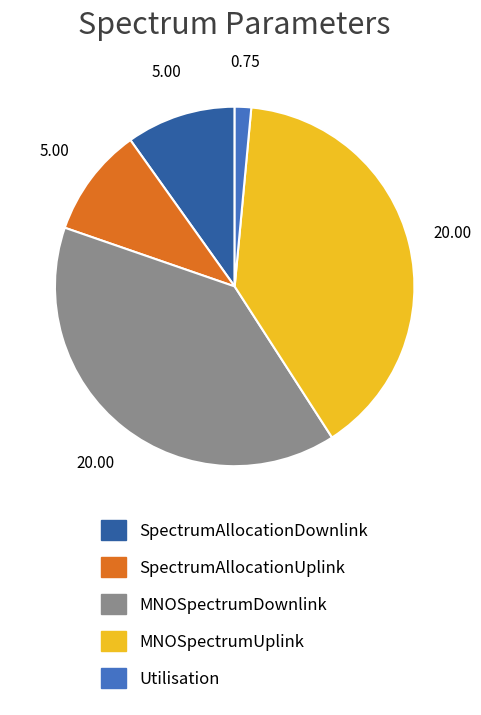

Does MNOSpectrumDownlink represent more than half of the total?

No